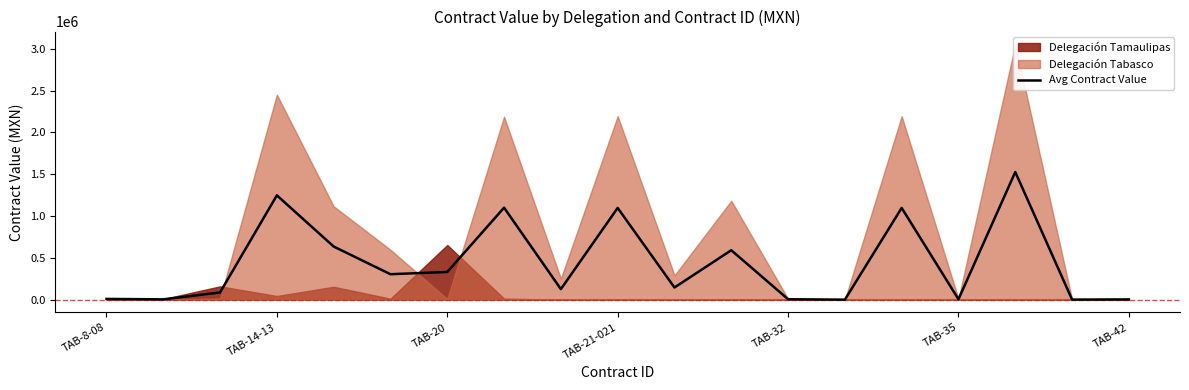

Reading right to left, extract all data points from this chart.

3191.0	927.0	1525999.5	4839.9	1096400.1	161.9	5347.5	591034.5	145351.9	1096692.0	126102.8	1099555.9	331063.2	304278.0	635038.7	1246846.1	86114.4	3873.4	9029.4